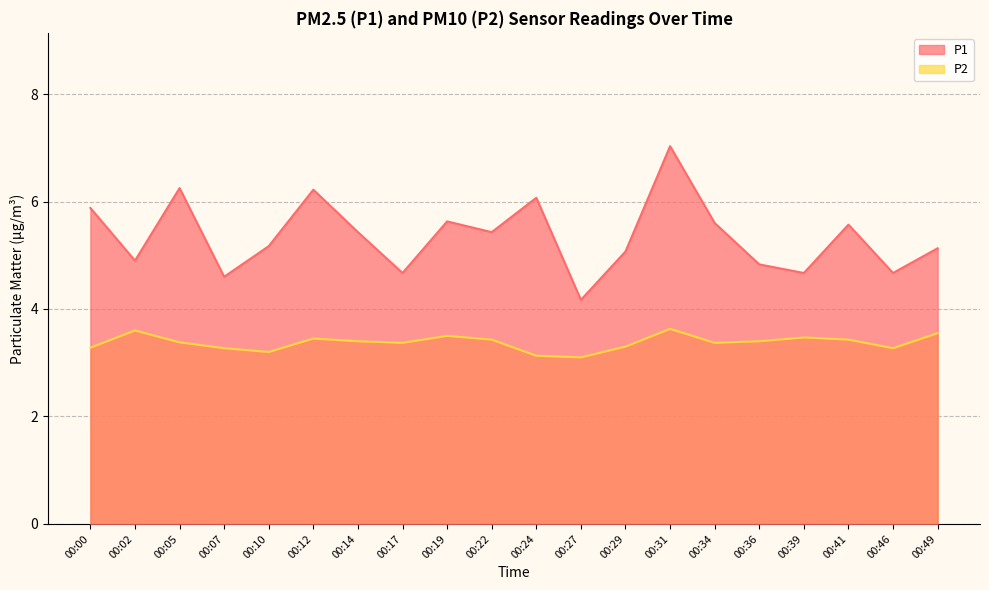

How many data points does each series have?

20